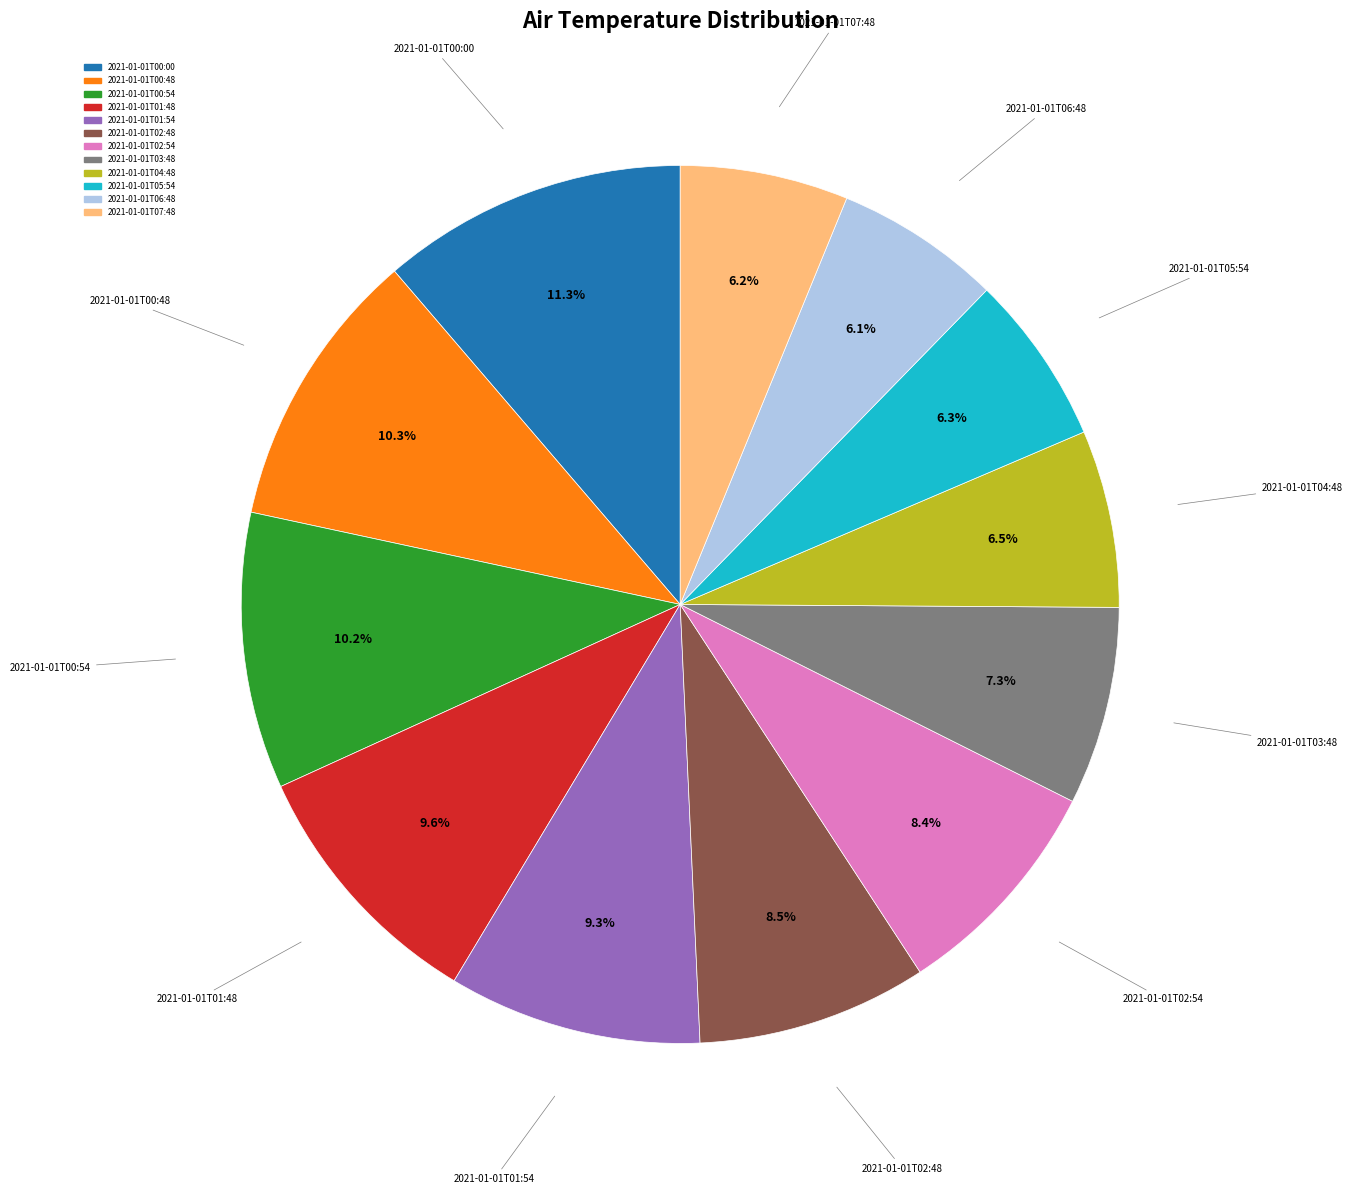

Which has a higher value, 2021-01-01T05:54 or 2021-01-01T00:00?

2021-01-01T00:00